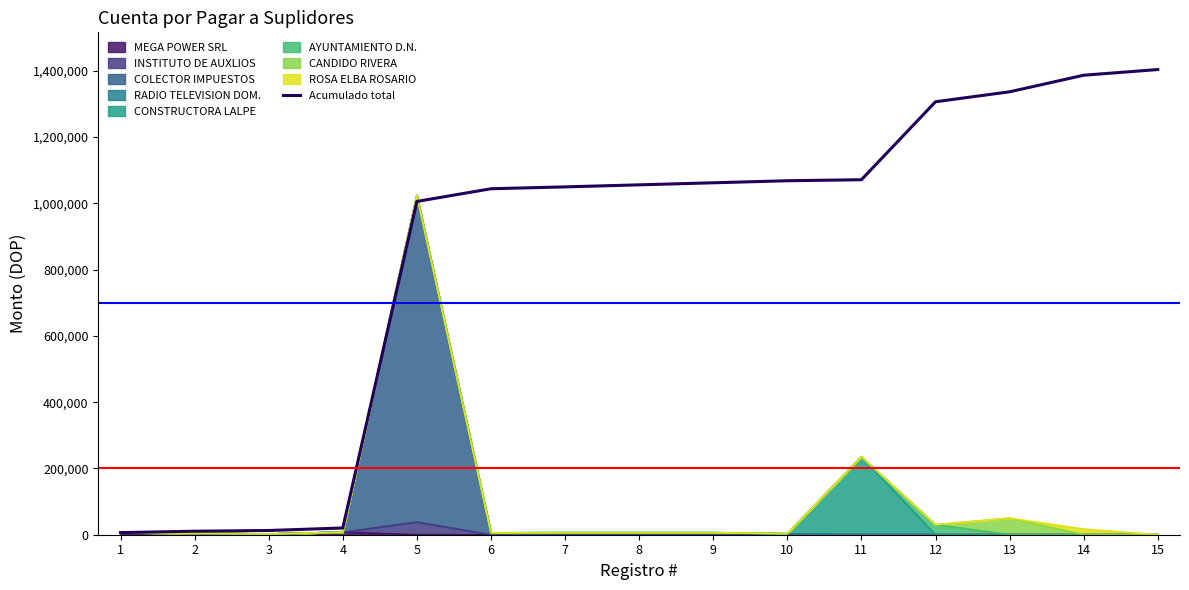

What is the value of the 14th point from the left?

1386431.6